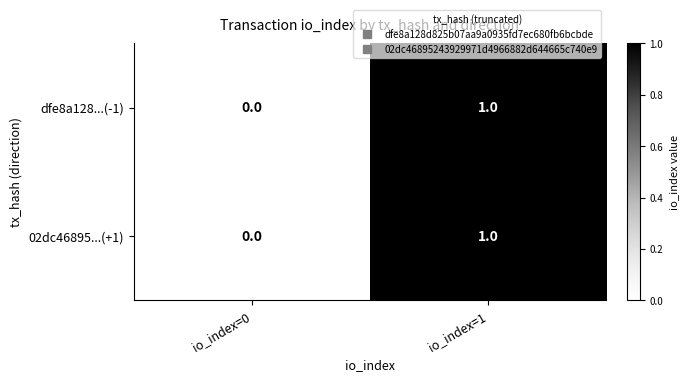

At which category is the sum across all series the highest?

io_index=1